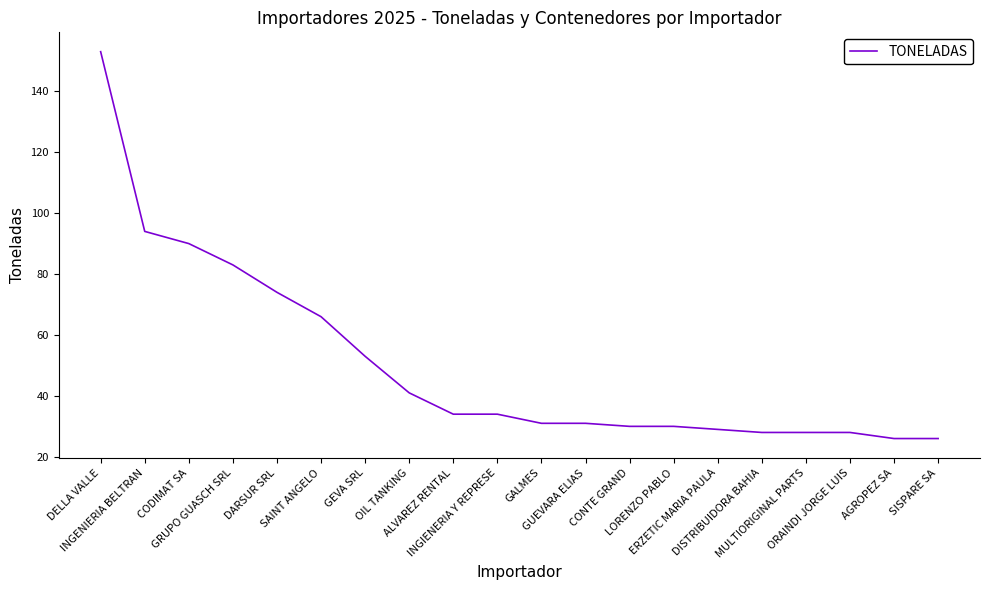

Where is the data nearest to the value 89?

CODIMAT SA